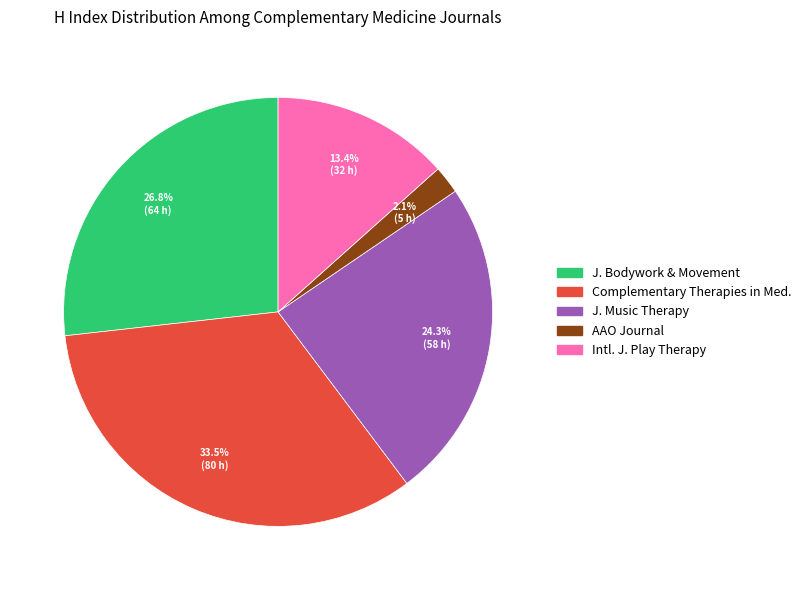

Does any single category account for the majority?

No